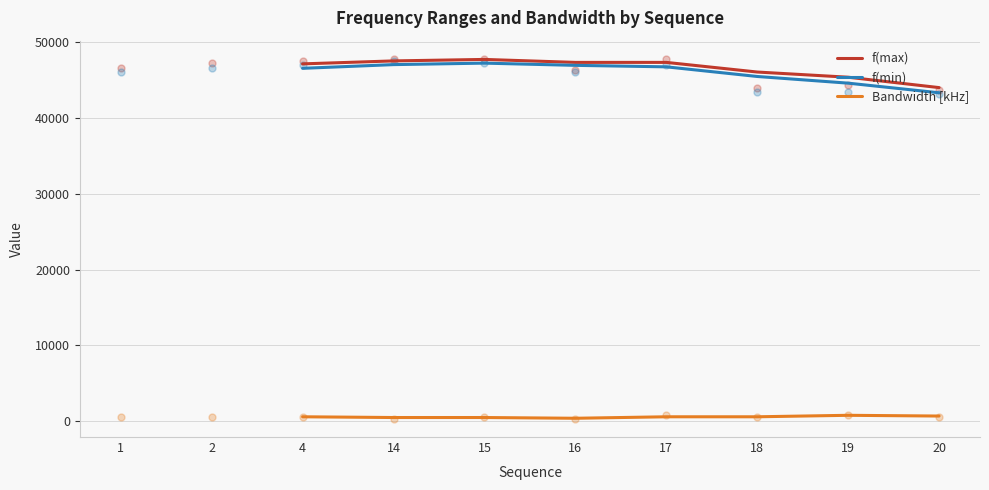

The value of f(max) at 14 is 10688.9. True or false?

False